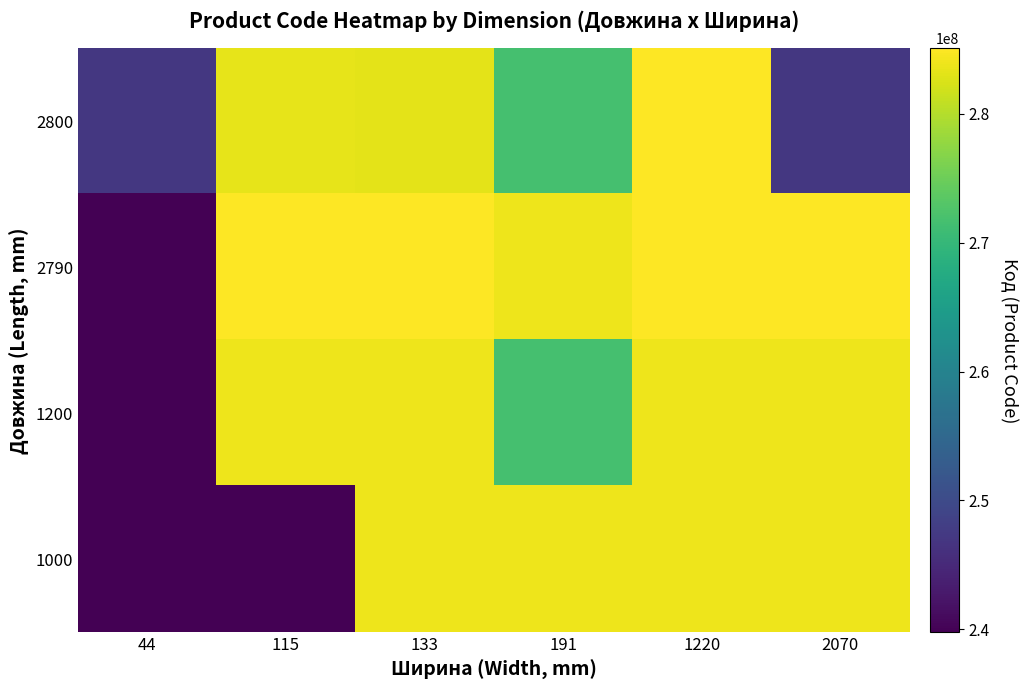

Reading left to right, what are all the values shown in this chart?

2800: 44=247132181	115=283370563	133=283280563	191=271712228	1220=285102044	2070=247052181
2790: 44=239792197	115=285101913	133=285102120	191=284032204	1220=285101569	2070=285102219
1200: 44=239752197	115=284032203	133=284032202	191=271712227	1220=284032200	2070=284032201
1000: 44=239752196	115=239792196	133=284032208	191=284032205	1220=284032206	2070=284032207